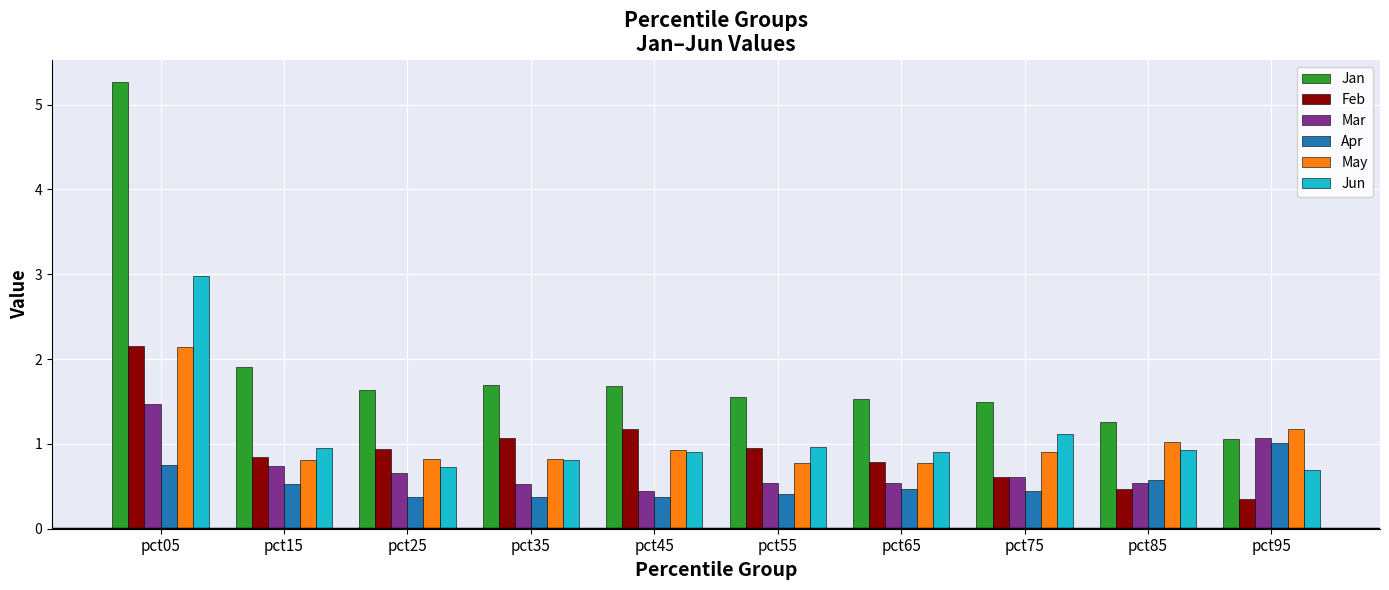

What is the sum of all Apr values?

5.3